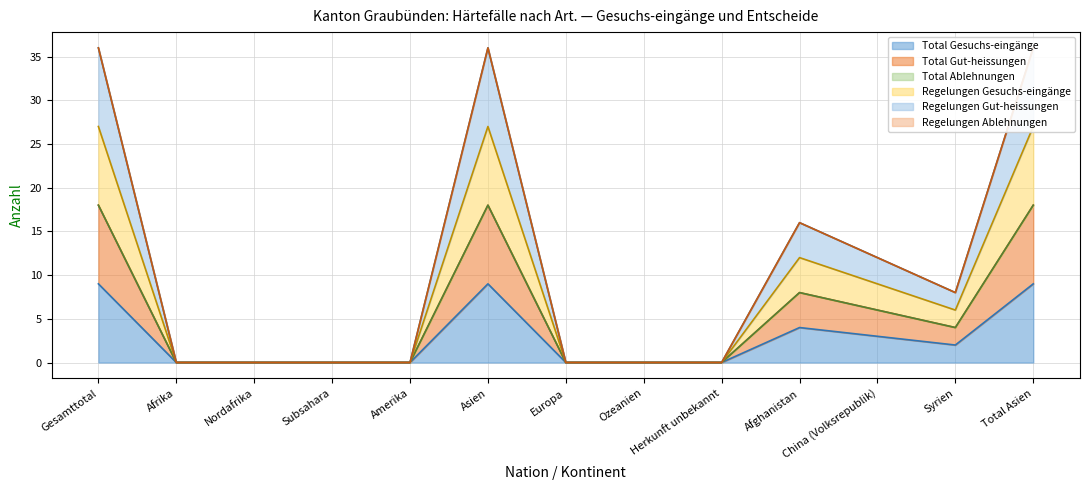

Which has a higher value, Subsahara or Syrien?

Syrien